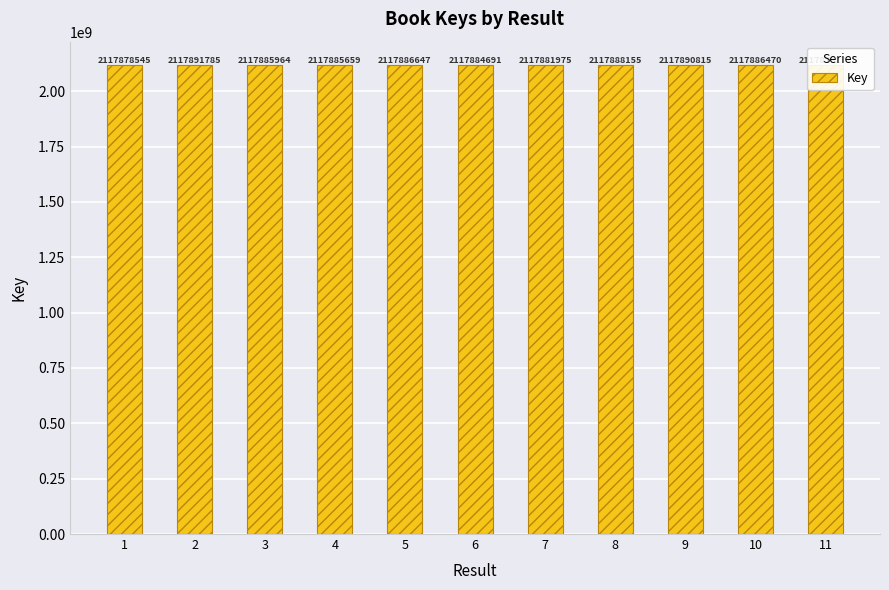

Read the value at 2.

2117891785